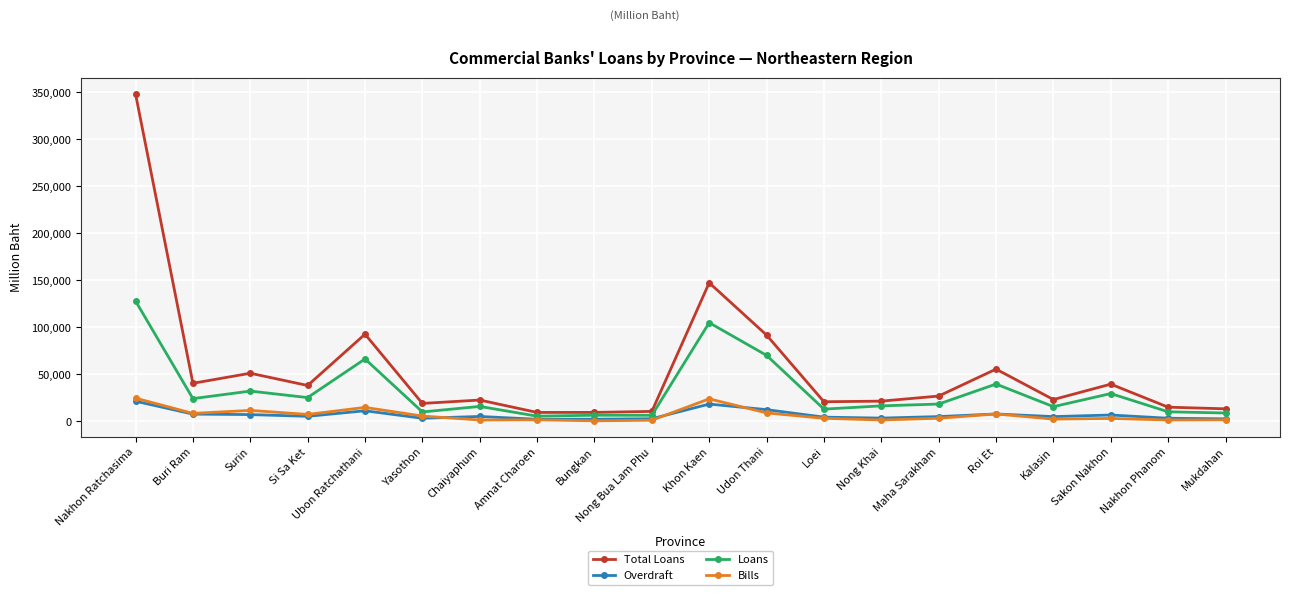

True or false: Total Loans has a value of 22737 at Chaiyaphum.

True